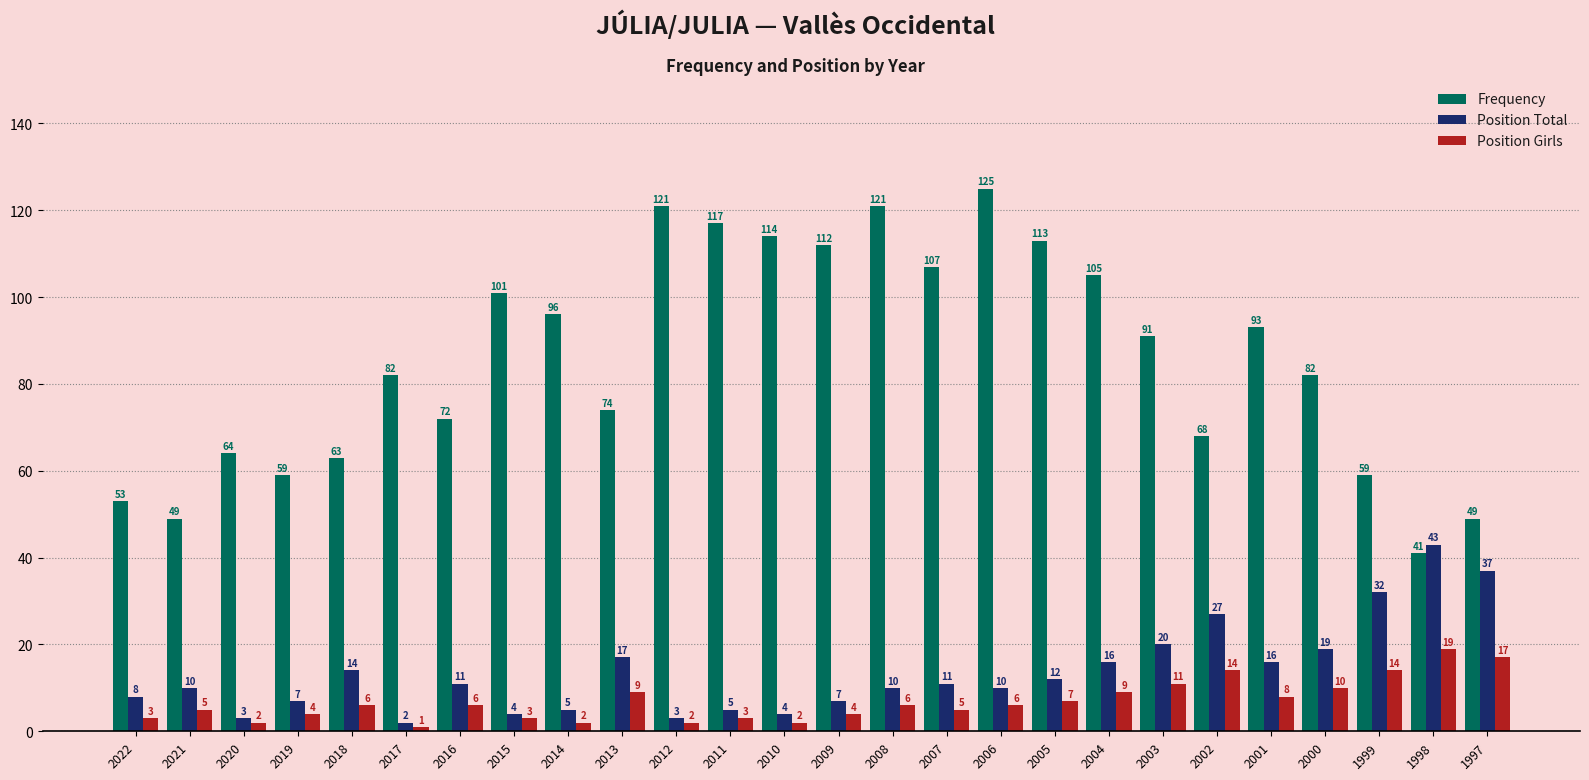

Reading left to right, what are all the values shown in this chart?

Frequency: 2022=53	2021=49	2020=64	2019=59	2018=63	2017=82	2016=72	2015=101	2014=96	2013=74	2012=121	2011=117	2010=114	2009=112	2008=121	2007=107	2006=125	2005=113	2004=105	2003=91	2002=68	2001=93	2000=82	1999=59	1998=41	1997=49
Position Total: 2022=8	2021=10	2020=3	2019=7	2018=14	2017=2	2016=11	2015=4	2014=5	2013=17	2012=3	2011=5	2010=4	2009=7	2008=10	2007=11	2006=10	2005=12	2004=16	2003=20	2002=27	2001=16	2000=19	1999=32	1998=43	1997=37
Position Girls: 2022=3	2021=5	2020=2	2019=4	2018=6	2017=1	2016=6	2015=3	2014=2	2013=9	2012=2	2011=3	2010=2	2009=4	2008=6	2007=5	2006=6	2005=7	2004=9	2003=11	2002=14	2001=8	2000=10	1999=14	1998=19	1997=17